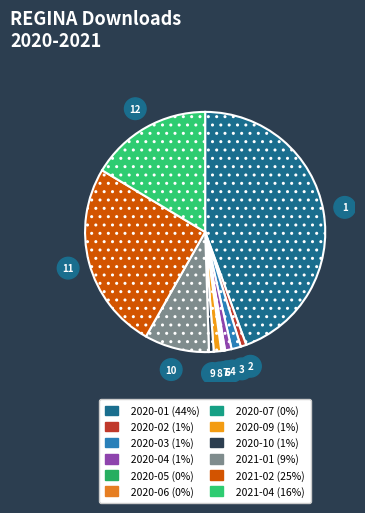

How many segments does this pie chart have?

12